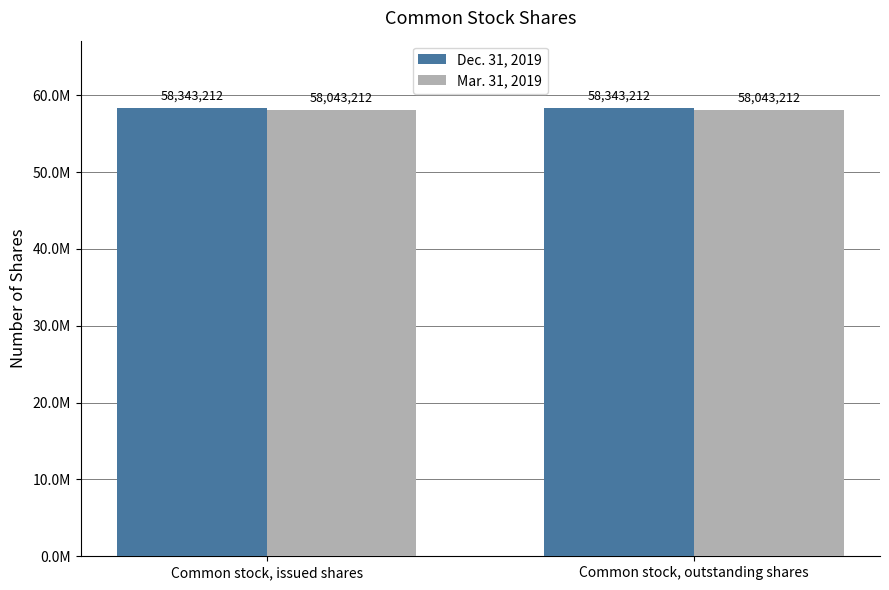

True or false: Mar. 31, 2019 has a value of 58043212 at Common stock, issued shares.

True